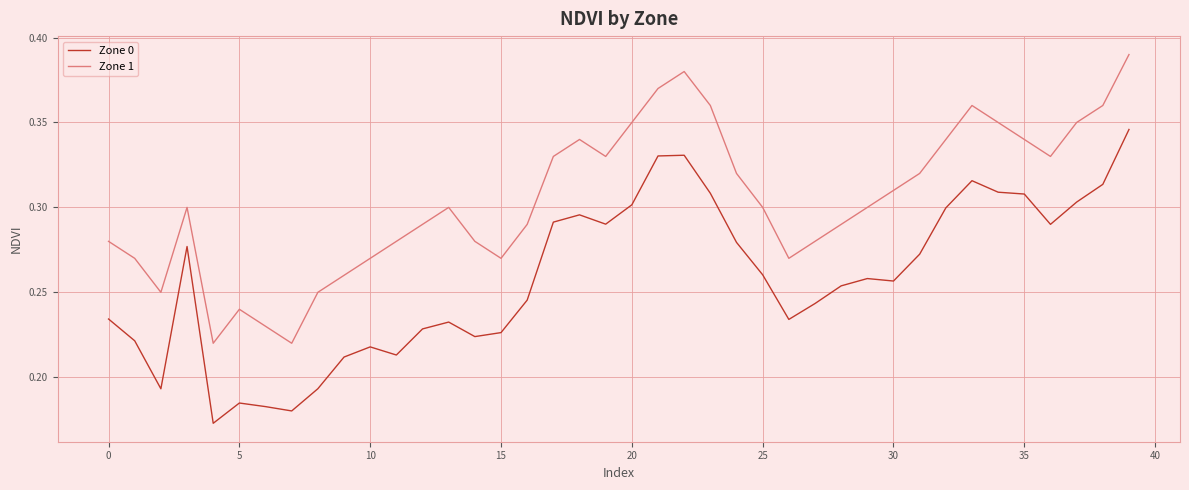

Rank the series by their maximum value, from lowest to highest.

Zone 0, Zone 1